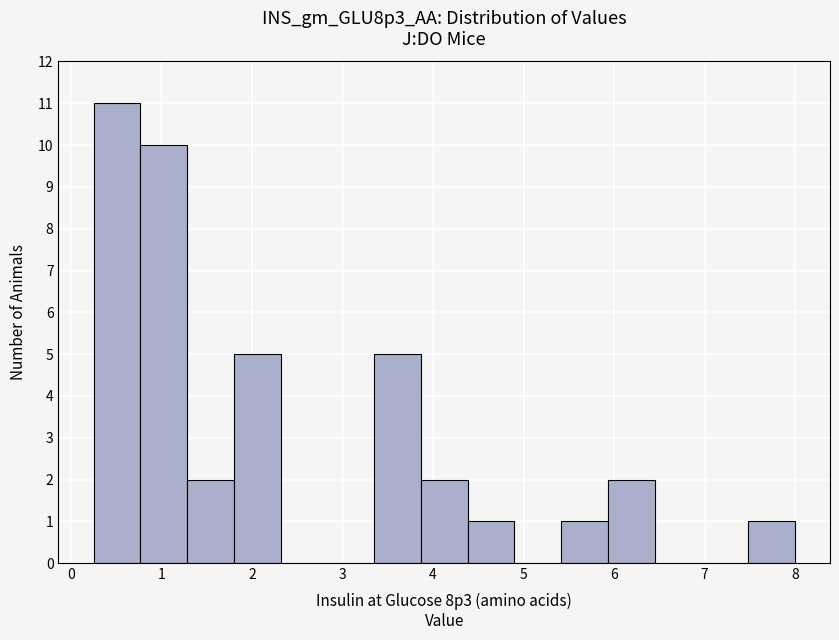

Reading left to right, transcribe this chart: for each bar, give the range it covers on the x-axis and its height. Neither the bar edges nor the heights are printed on the chart, so give them approximately, as read against the axes.

0.2 to 0.8: 11
0.8 to 1.3: 10
1.3 to 1.8: 2
1.8 to 2.3: 5
2.3 to 2.8: 0
2.8 to 3.3: 0
3.3 to 3.9: 5
3.9 to 4.4: 2
4.4 to 4.9: 1
4.9 to 5.4: 0
5.4 to 5.9: 1
5.9 to 6.4: 2
6.4 to 7.0: 0
7.0 to 7.5: 0
7.5 to 8.0: 1